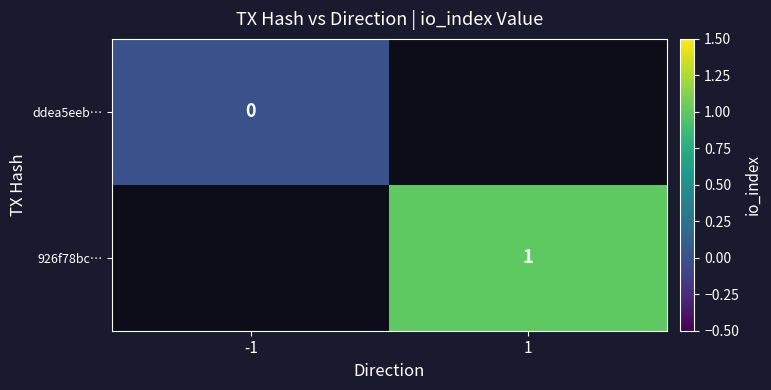

True or false: 926f78bc… has a value of 0 at 1.

False